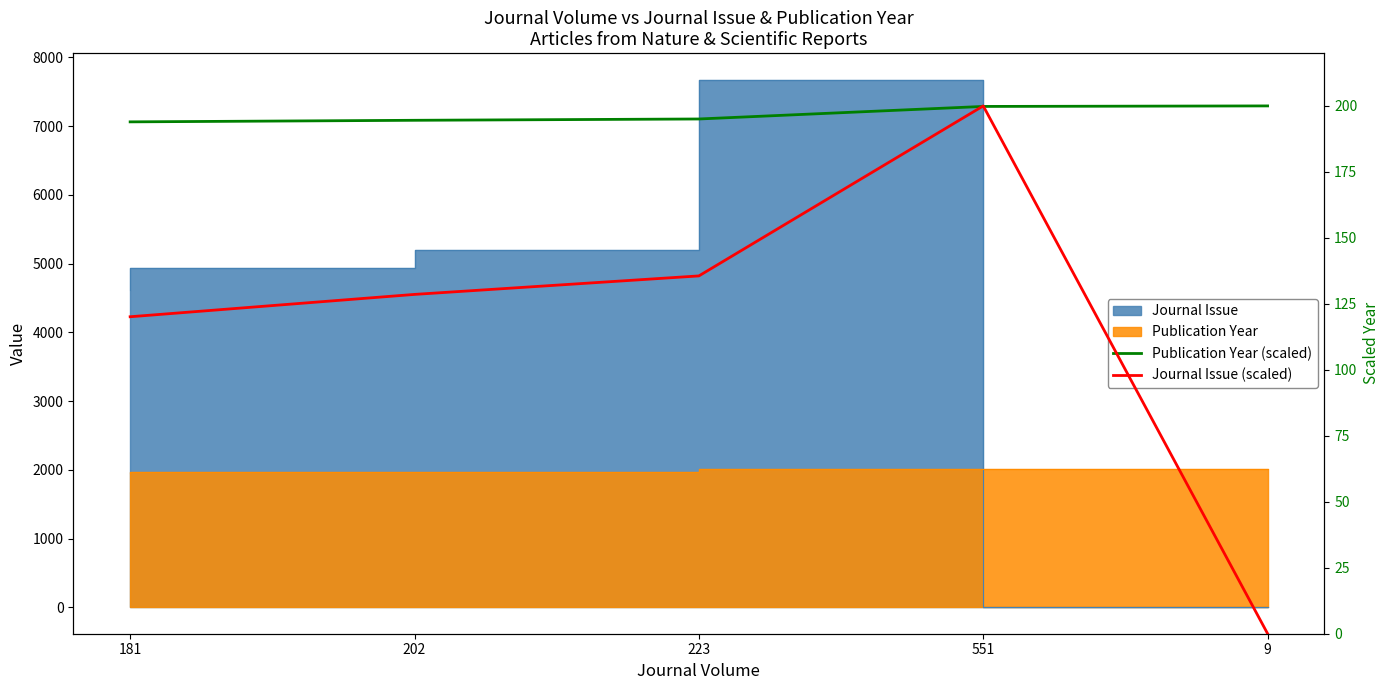

At which label does Journal Issue (scaled) first exceed 128?

202